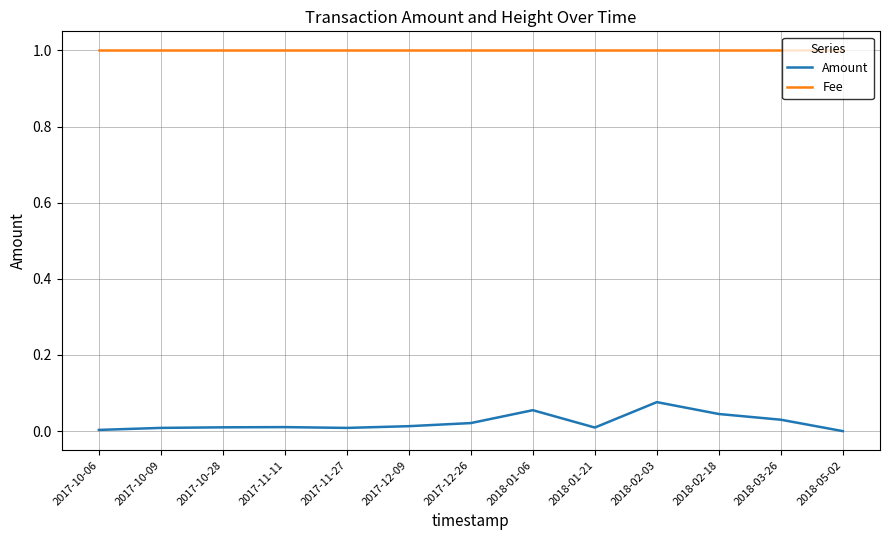

Is the value of Fee at 2018-01-06 greater than the value of Amount at 2018-02-03?

Yes